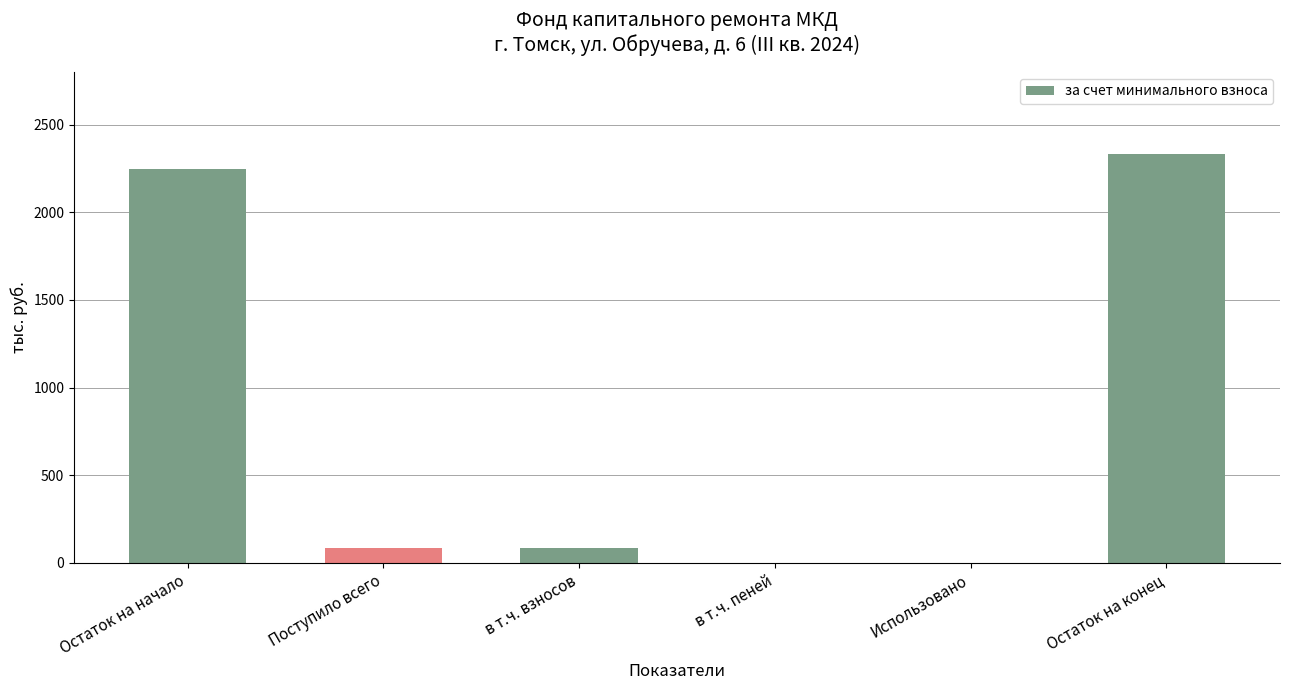

At which category does the chart reach its peak across all series?

Остаток на конец